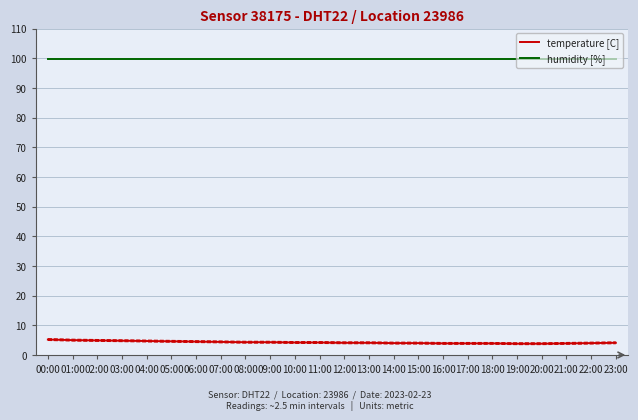

True or false: humidity [%] has more than 2 interior local peaks.

False